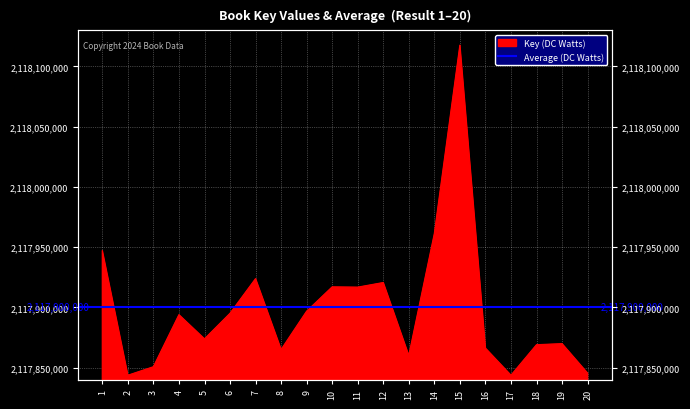

What is the average value?

2117898846